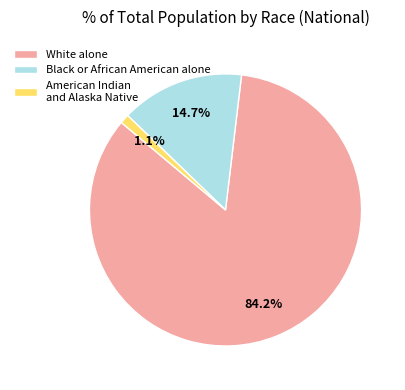

Which slice is the smallest?

American Indian and Alaska Native